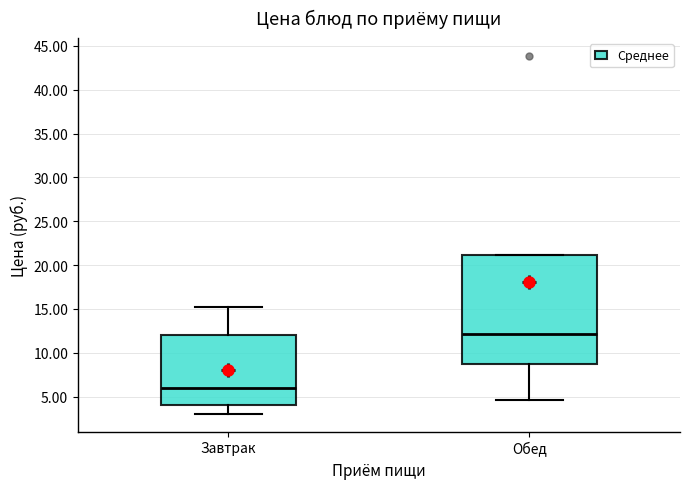

Reading left to right, read every box against the y-axis: the position of its median line, the range the box covers, and the ends of its whiskers. The values are not printed on the chart, so give them approximately, as read against the axis.

Завтрак: median 6.0, box 4.0 to 12.0, whiskers 3.0 to 15.0
Обед: median 12.0, box 8.5 to 21.0, whiskers 4.5 to 21.0